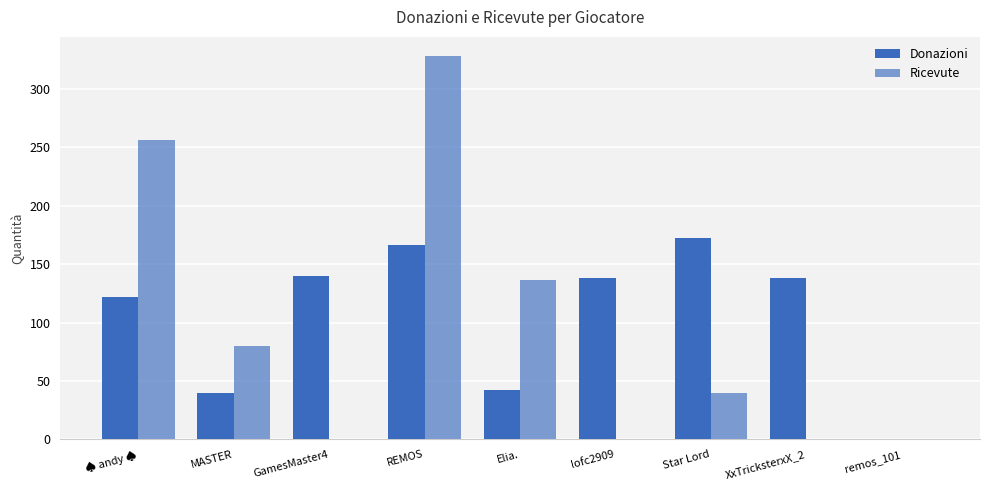

What position from the left is XxTricksterxX_2?

8